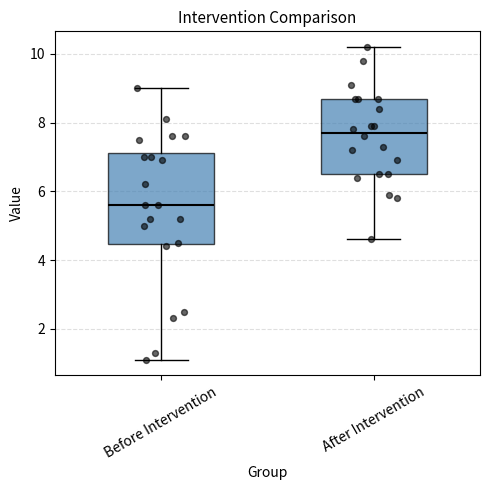

Reading left to right, read every box against the y-axis: the position of its median line, the range the box covers, and the ends of its whiskers. The values are not printed on the chart, so give them approximately, as read against the axis.

Before Intervention: median 5.6, box 4.4 to 7.2, whiskers 1.2 to 9.0
After Intervention: median 7.8, box 6.6 to 8.8, whiskers 4.6 to 10.2